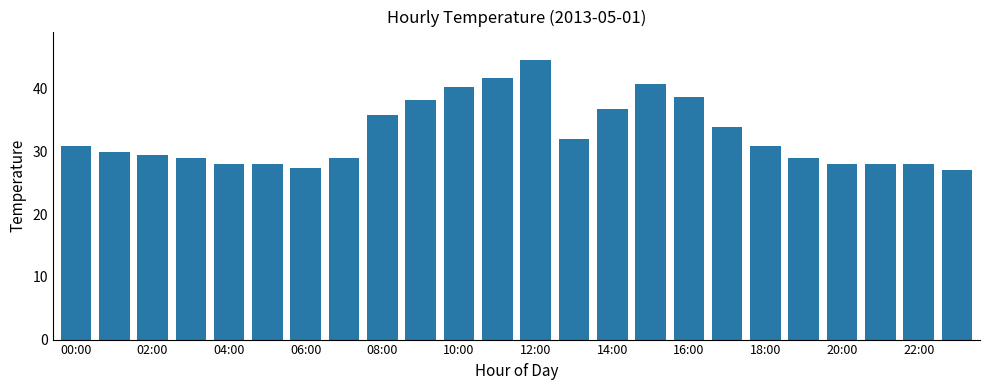

Reading left to right, what are all the values shown in this chart?

30.9	29.9	29.4	28.9	27.9	27.9	27.4	28.9	35.8	38.2	40.2	41.7	44.6	31.9	36.8	40.7	38.7	33.8	30.9	28.9	27.9	27.9	27.9	27.0